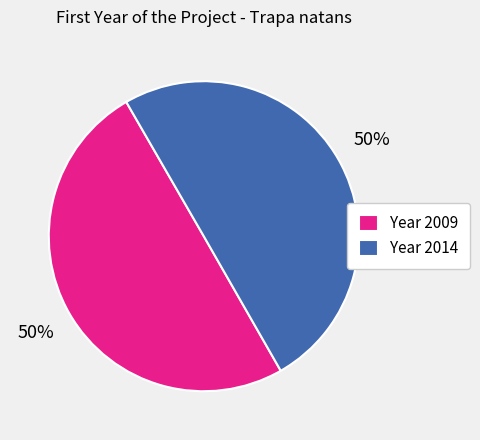

True or false: Year 2014 accounts for 50% of the total.

True